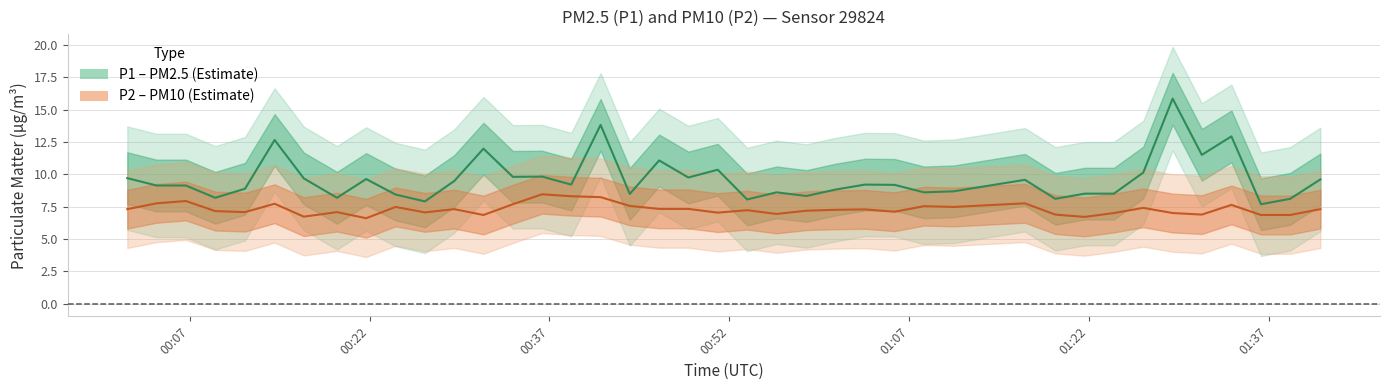

True or false: P2 and P1 intersect in this chart.

False